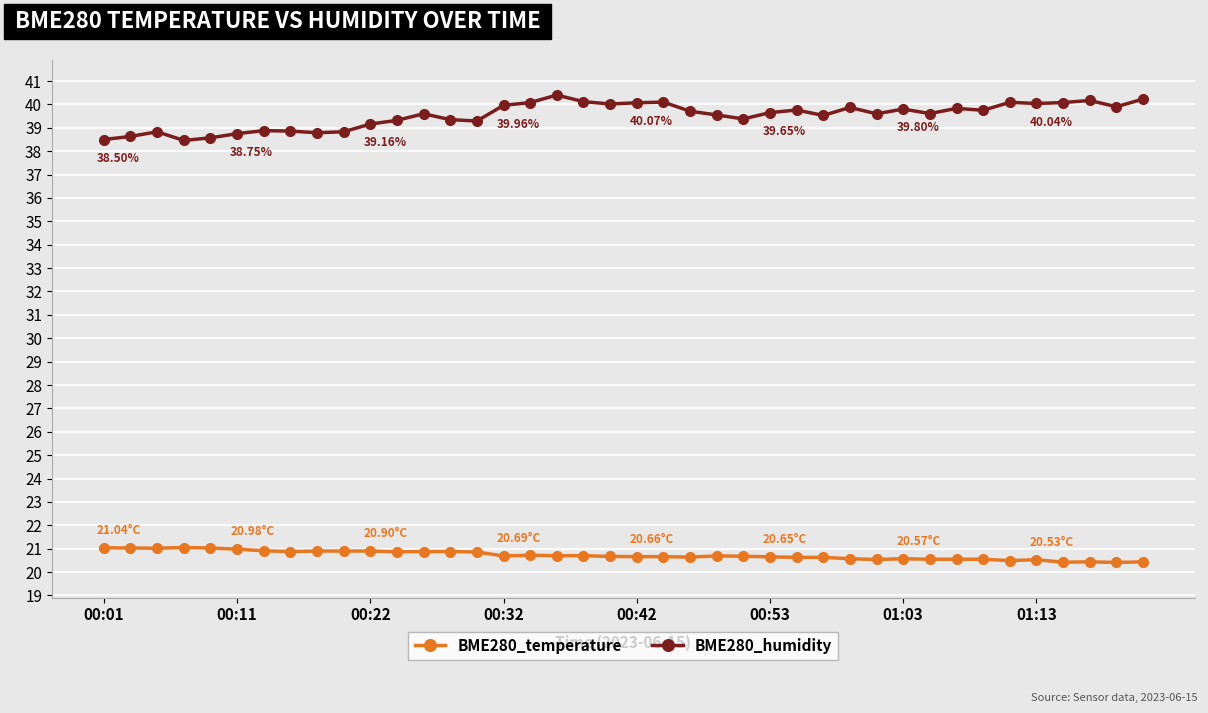

True or false: BME280_humidity and BME280_temperature cross at least once.

False